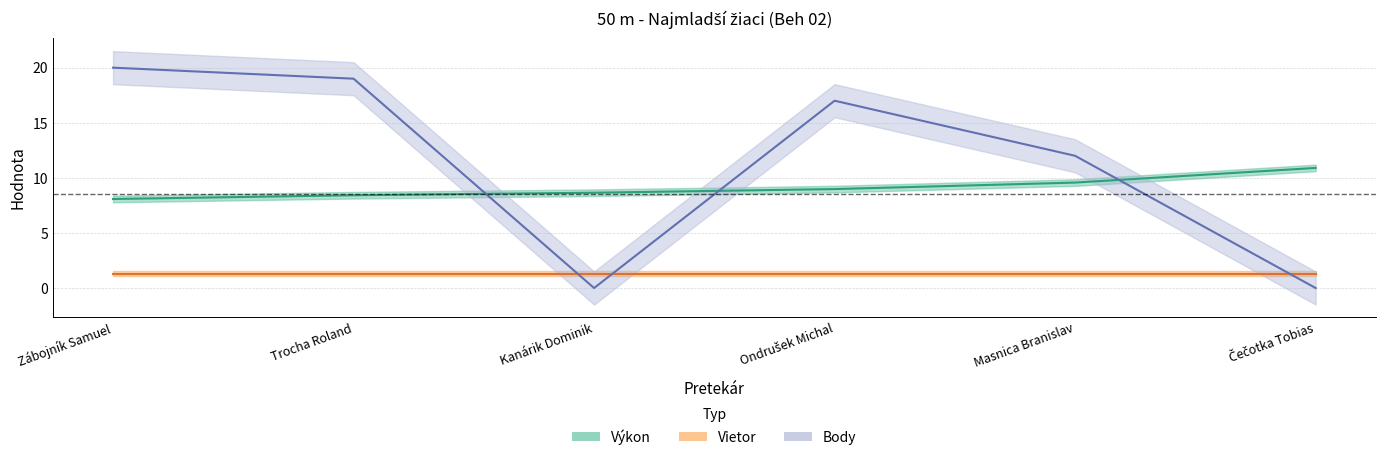

How many data points in Body are less than 17?

3